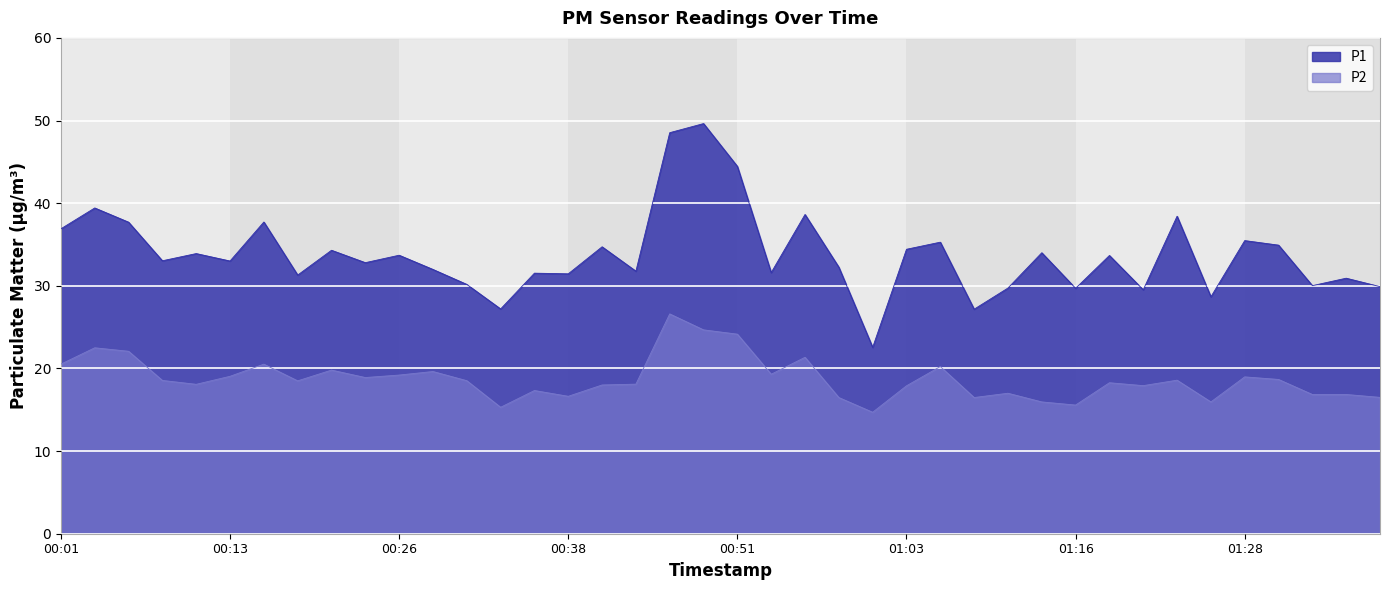

What is the sum of all P1 values?

1352.0